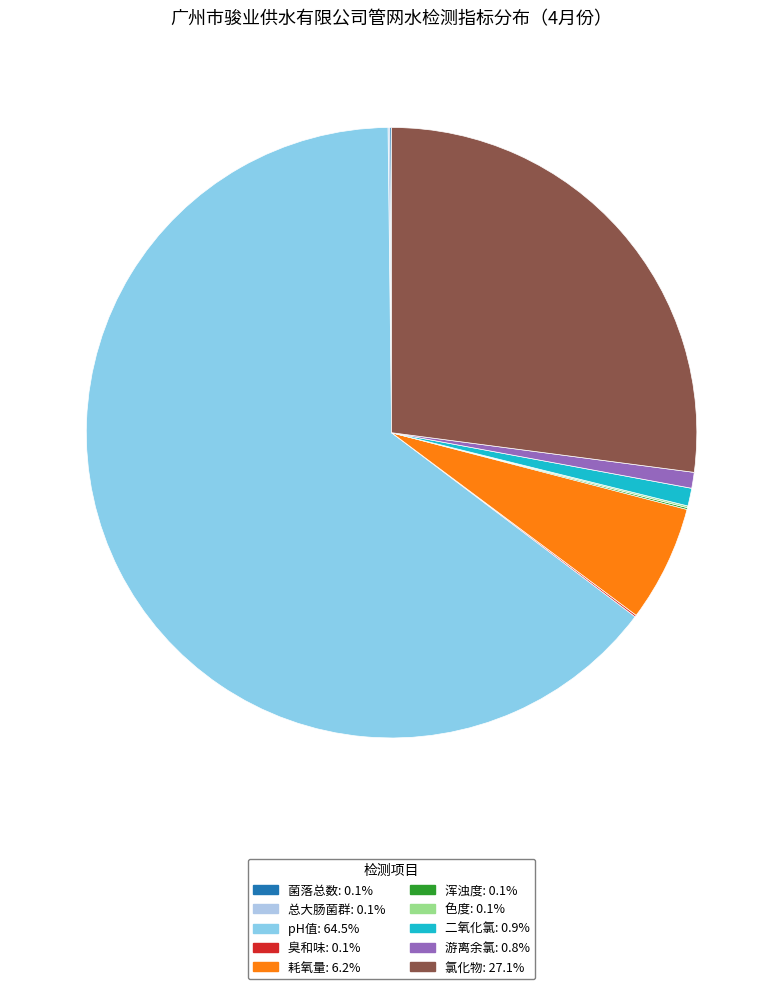

Does any single category account for the majority?

Yes